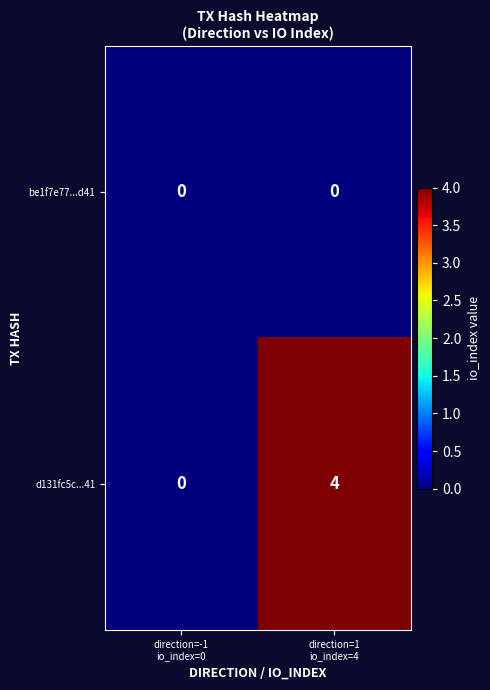

Rank the series by their maximum value, from highest to lowest.

d131fc5c...41, be1f7e77...d41